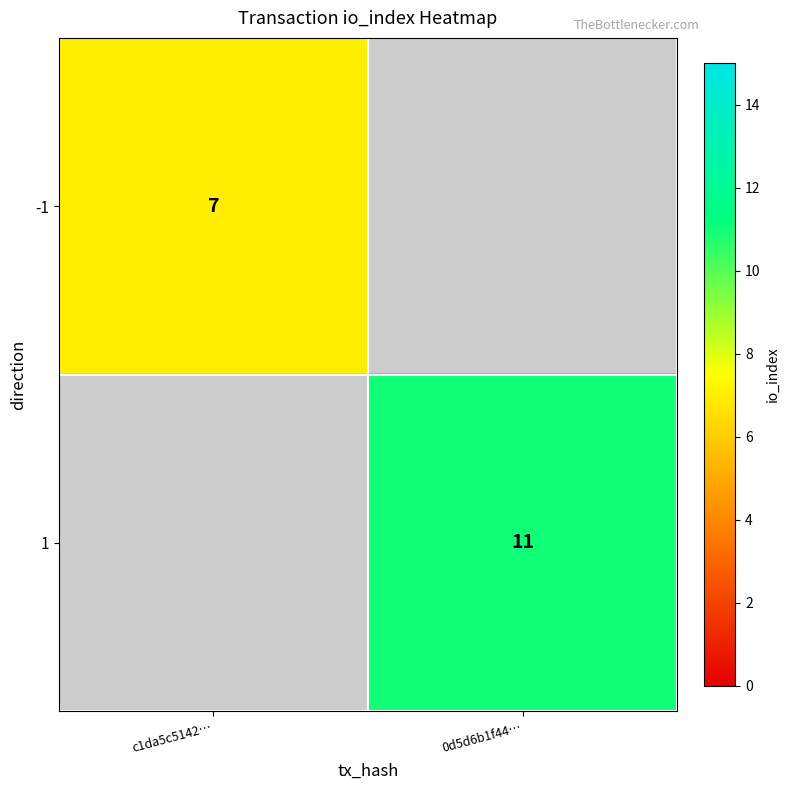

The value of 1 at 0d5d6b1f44… is 11. True or false?

True